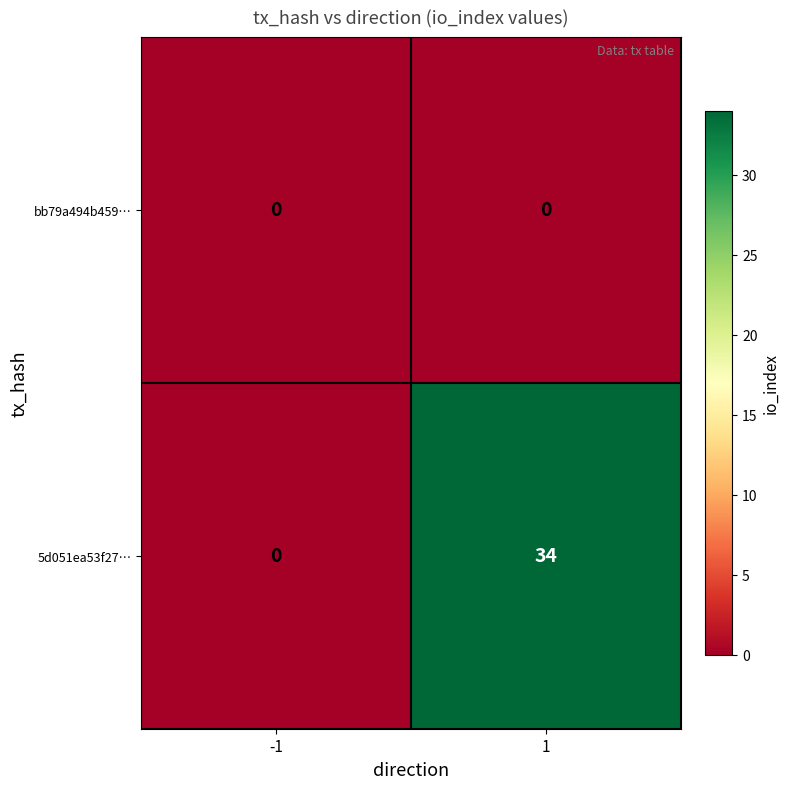

Which series has the largest total across all categories?

5d051ea53f27…